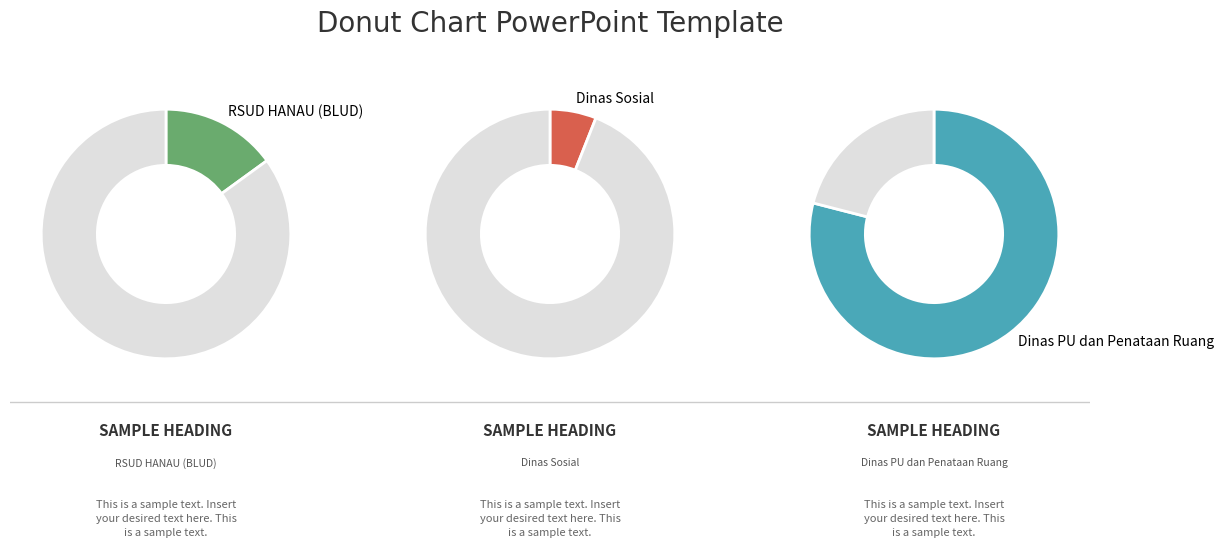

What is the smallest slice in the pie chart?

Dinas Sosial